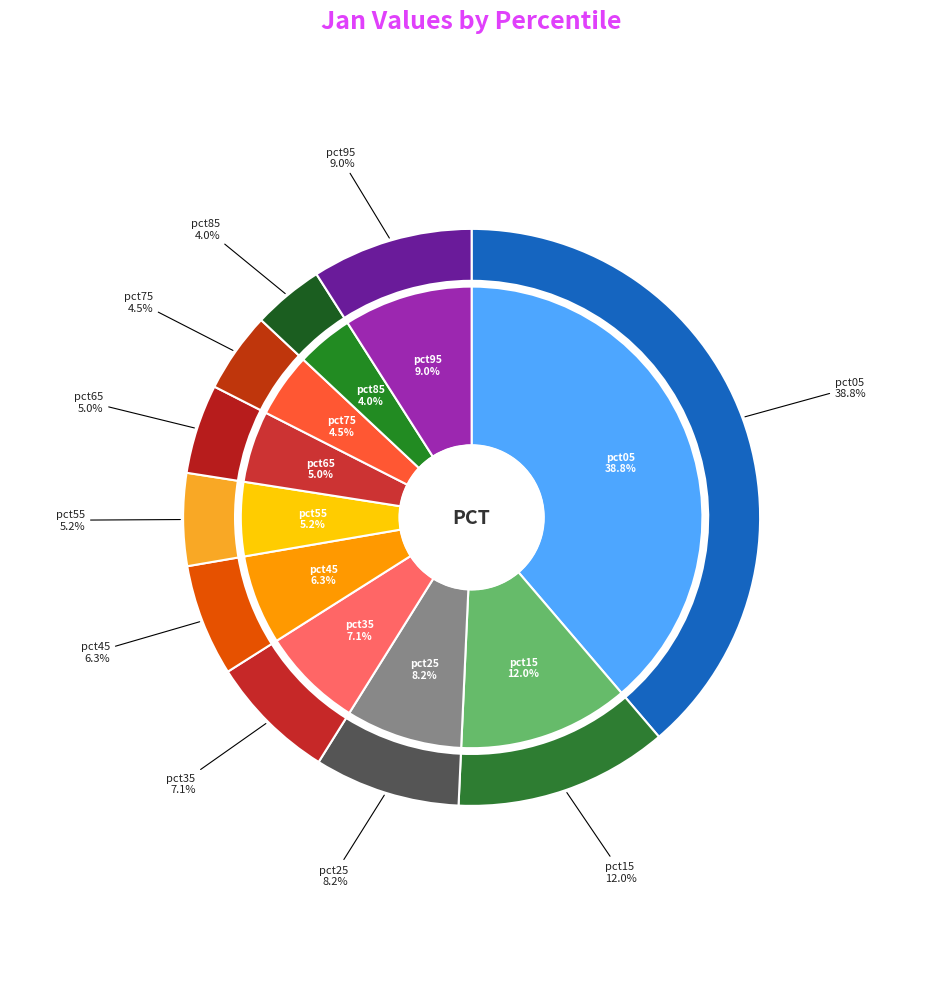

Is there any slice that represents more than half of the pie?

No